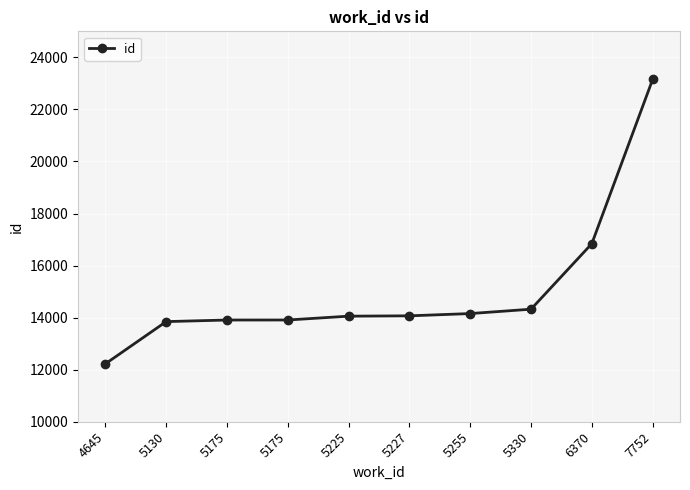

How many series are shown in this chart?

1